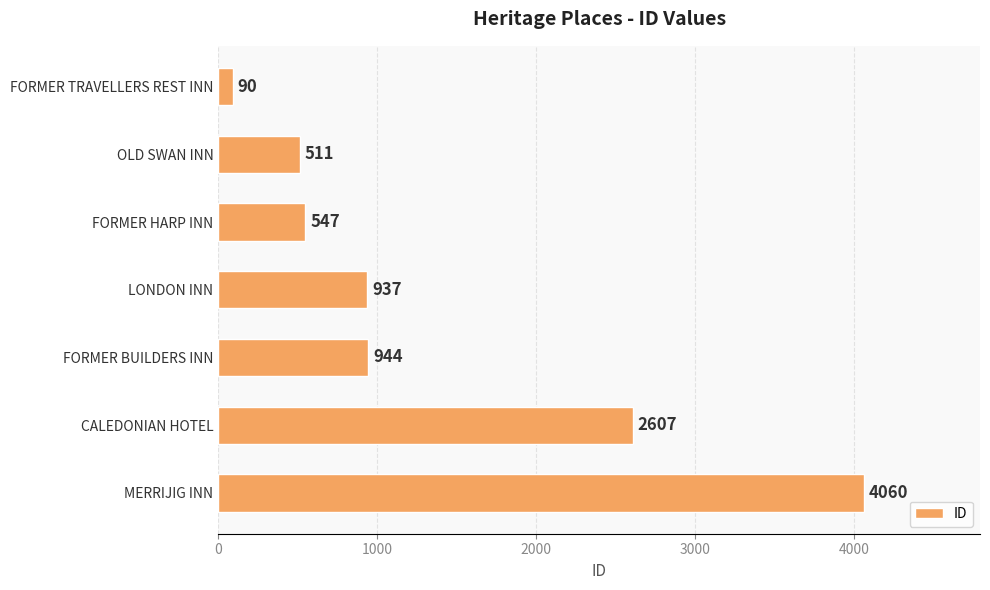

Reading top to bottom, transcribe all the data shown in this chart.

90	511	547	937	944	2607	4060